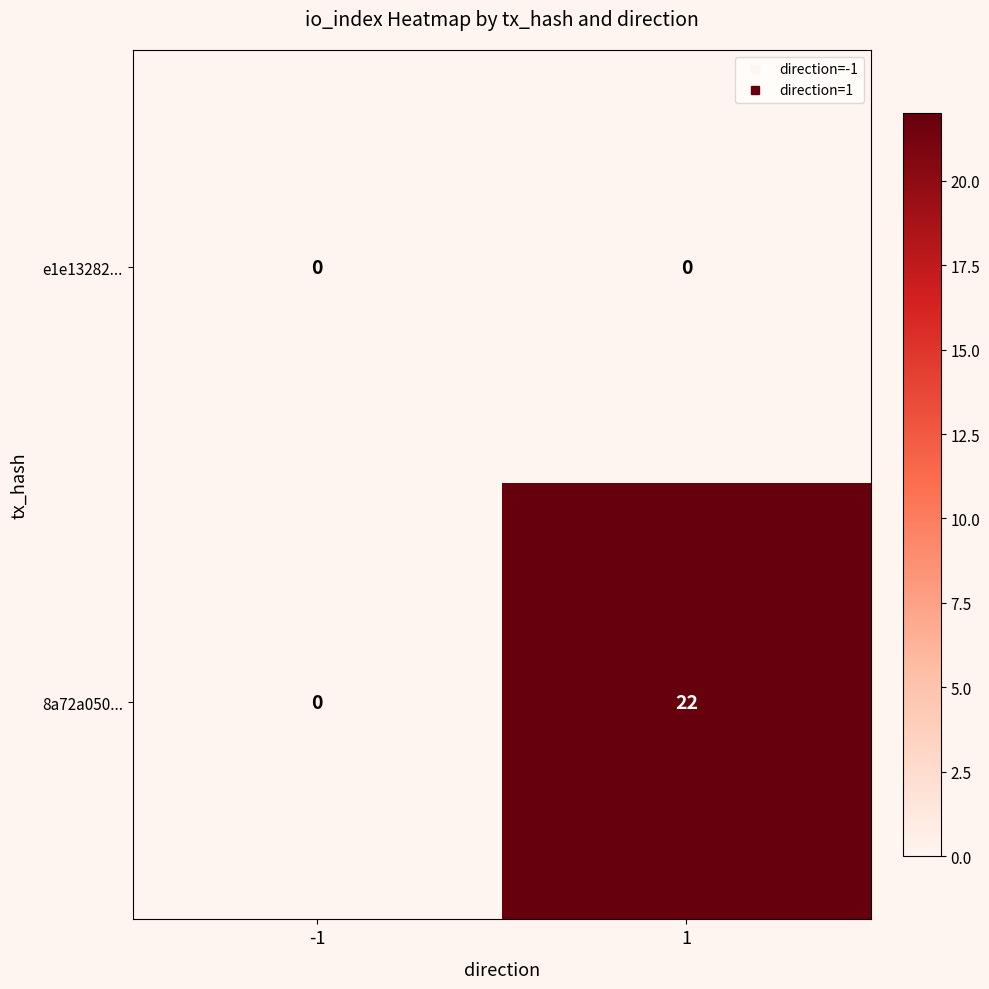

The e1e13282... series shows 0 at -1. True or false?

True